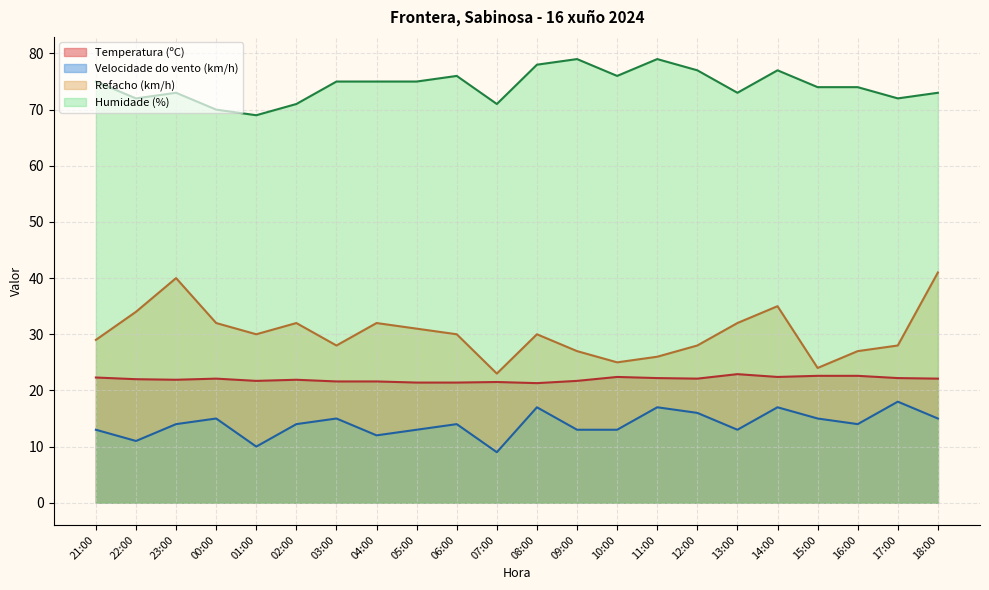

Rank the series by their maximum value, from lowest to highest.

Velocidade do vento (km/h), Temperatura (ºC), Refacho (km/h), Humidade (%)